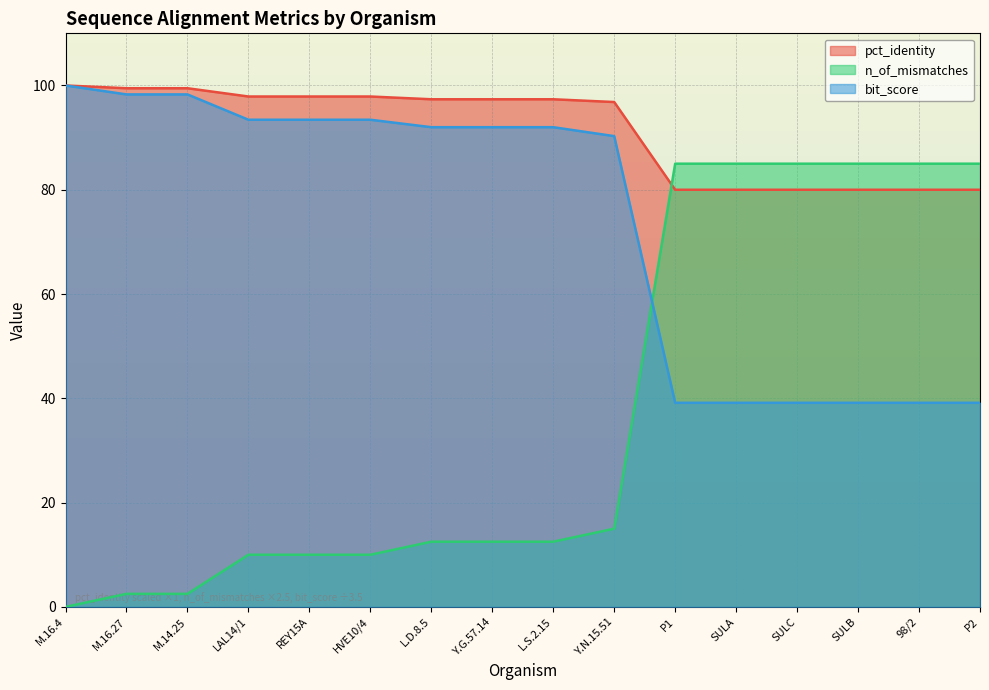

Which label corresponds to the smallest value in the chart?

M.16.4